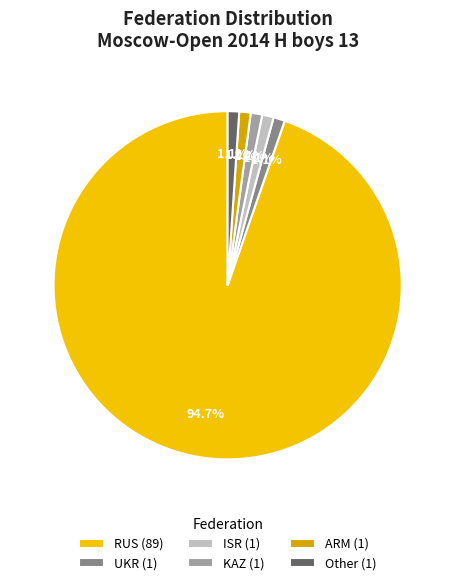

Which has a higher value, Other (1) or RUS (89)?

RUS (89)